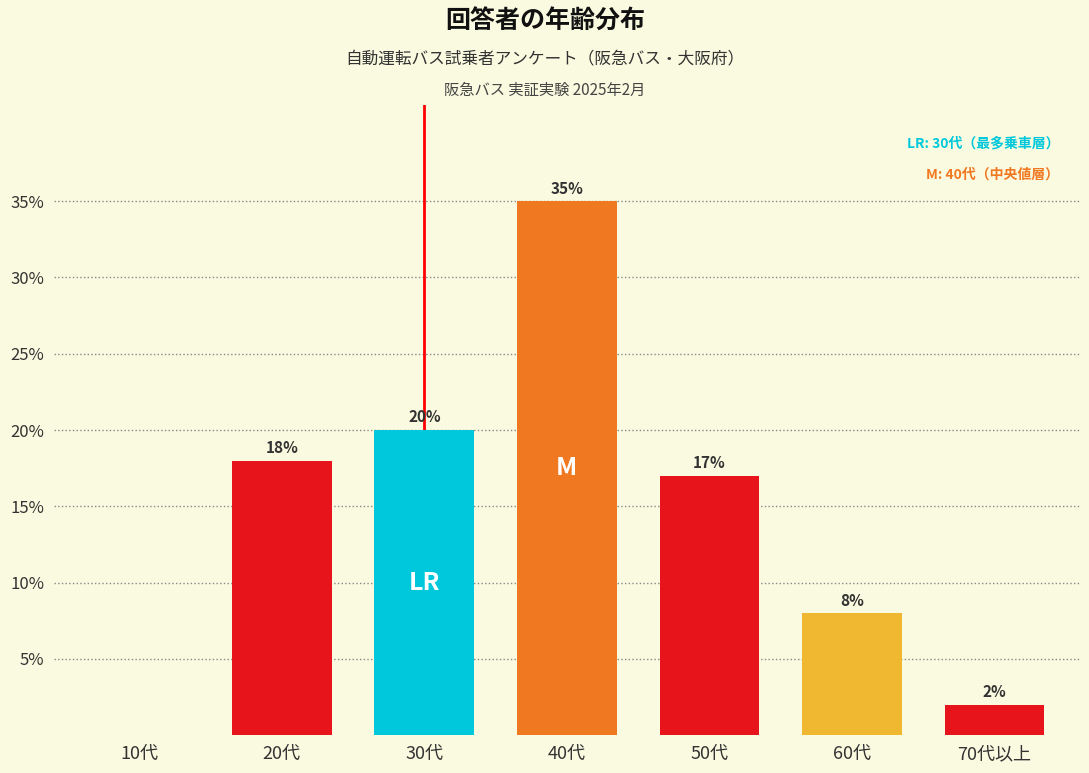

Reading left to right, extract all data points from this chart.

10代=0	20代=18	30代=20	40代=35	50代=17	60代=8	70代以上=2